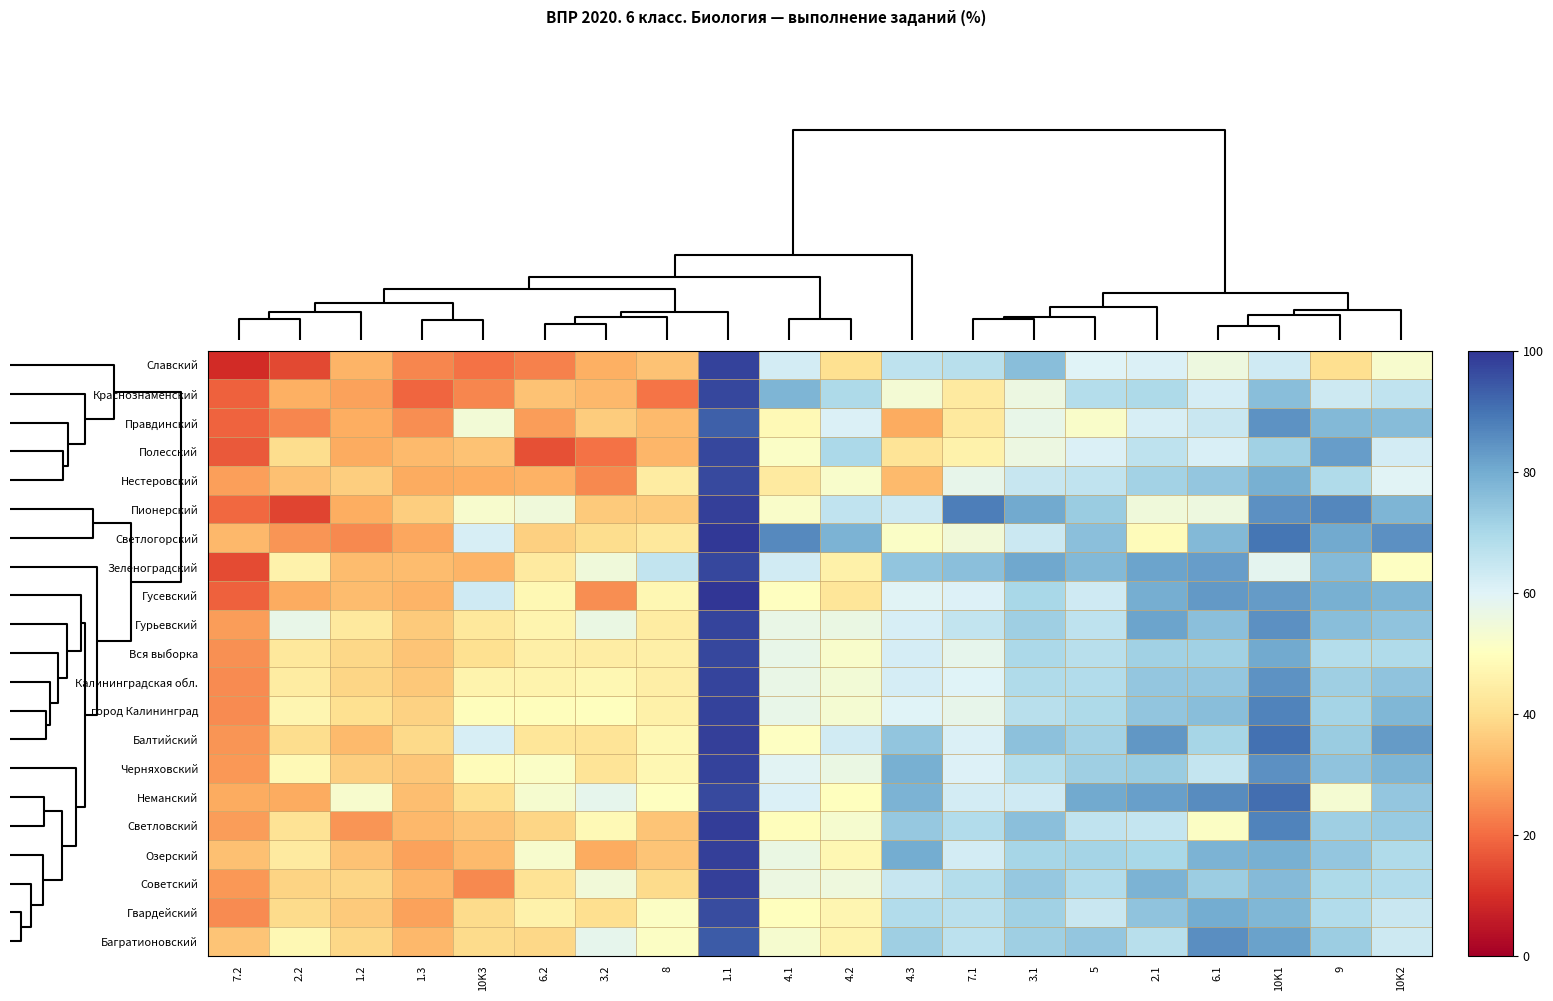

Which series has the largest total across all categories?

Балтийский